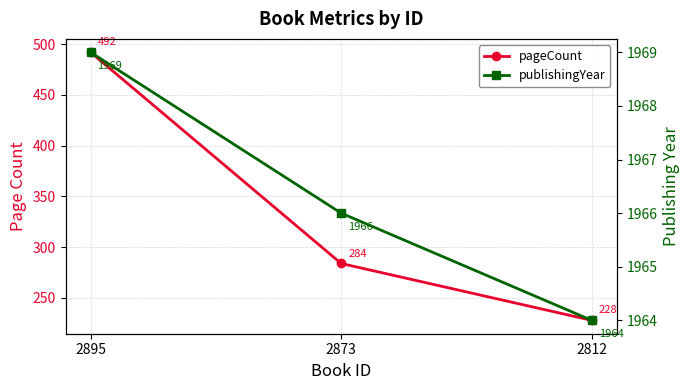

Which category has the lowest value in the publishingYear series?

2812